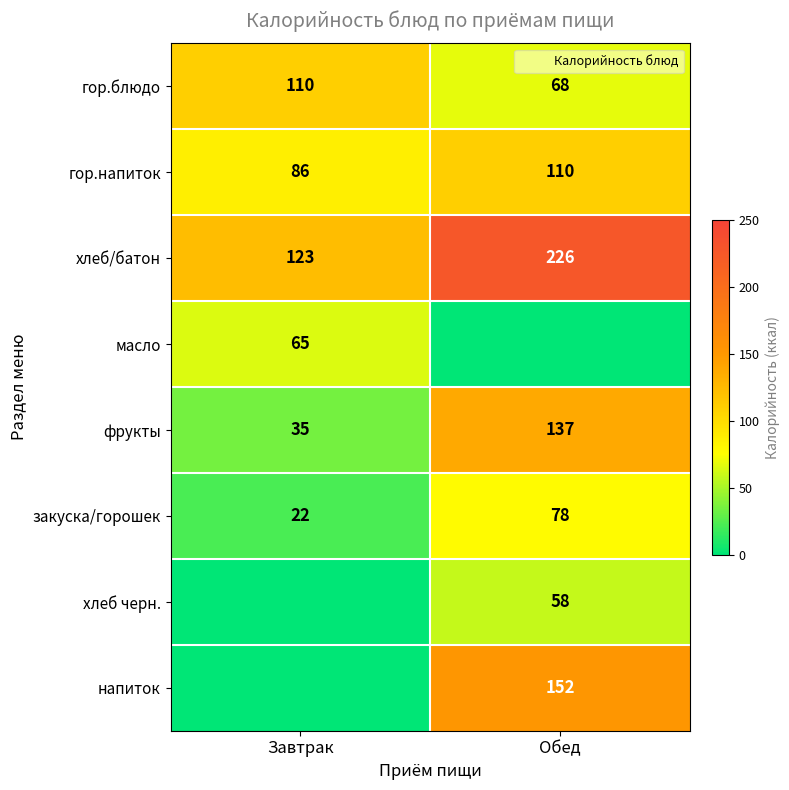

Read the гор.напиток value at Обед.

110